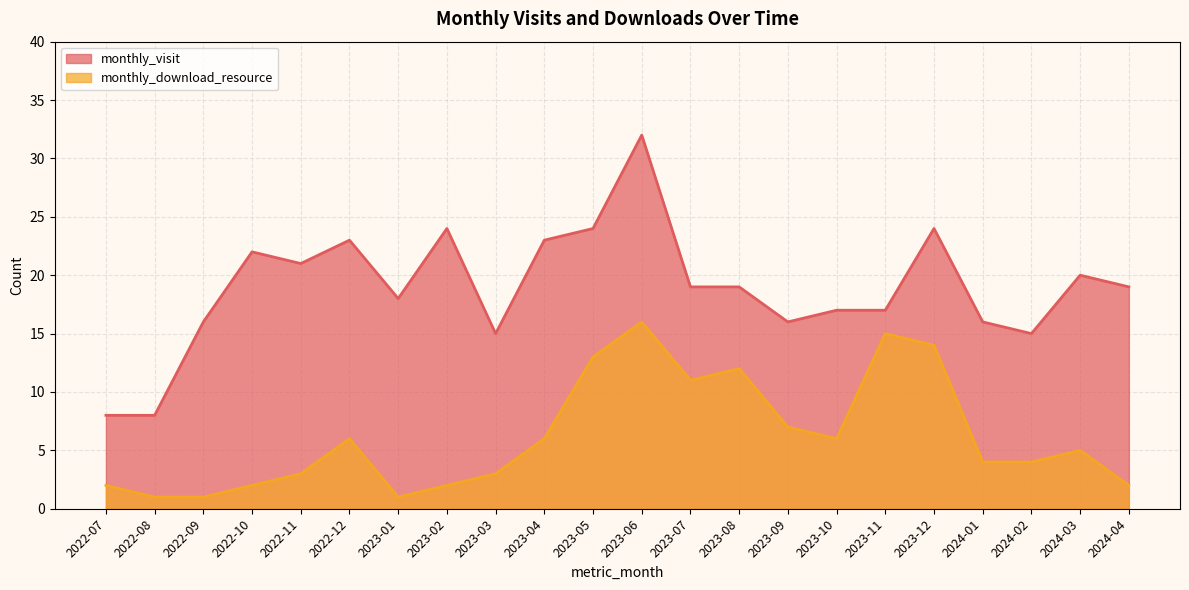

Reading left to right, transcribe all the data shown in this chart.

monthly_visit: 8	8	16	22	21	23	18	24	15	23	24	32	19	19	16	17	17	24	16	15	20	19
monthly_download_resource: 2	1	1	2	3	6	1	2	3	6	13	16	11	12	7	6	15	14	4	4	5	2